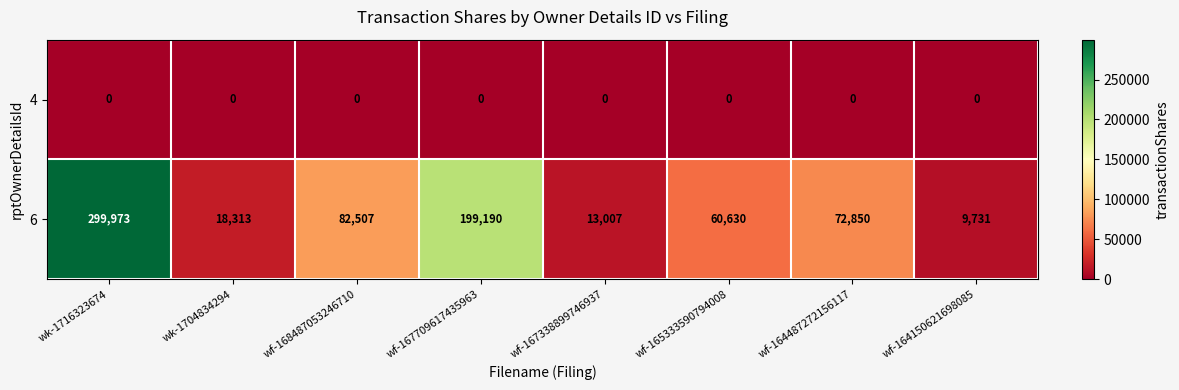

At wf-167709617435963, list the series in order from largest to smallest.

6, 4